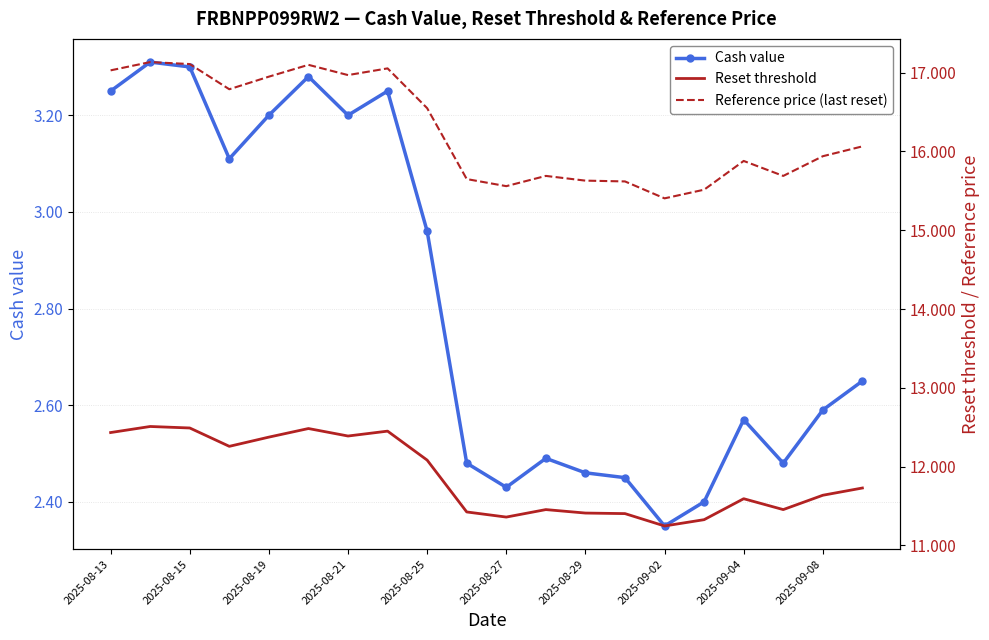

What is the difference between the maximum and minimum values in the Reference price (last reset) series?

1.7